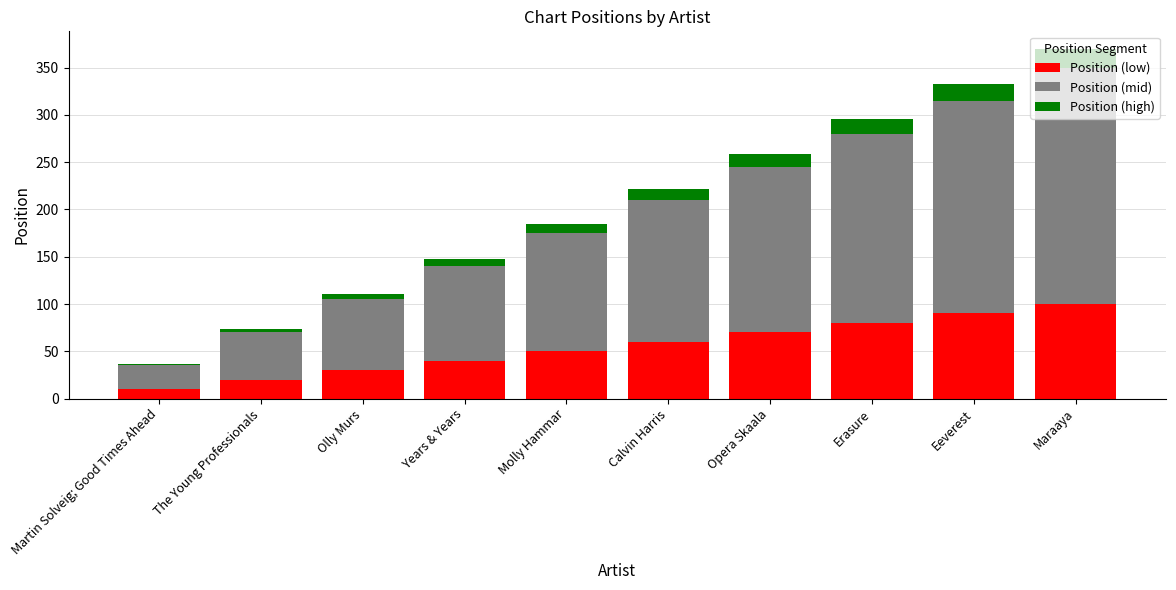

What is the maximum value for Position (low)?

100